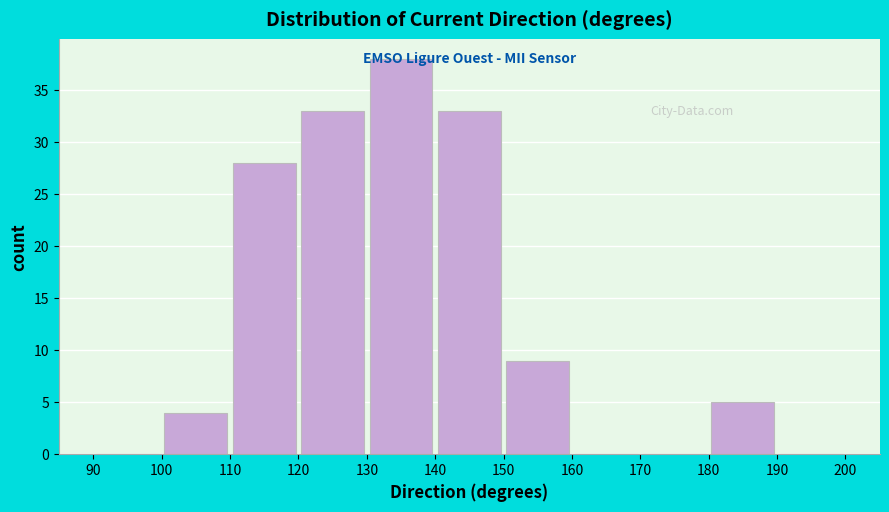

Reading left to right, transcribe this chart: for each bar, give the range it covers on the x-axis and its height. The values are not printed on the chart, so give them approximately, as read against the axis.

90 to 100: 0
100 to 110: 4
110 to 120: 28
120 to 130: 33
130 to 140: 38
140 to 150: 33
150 to 160: 9
160 to 170: 0
170 to 180: 0
180 to 190: 5
190 to 200: 0